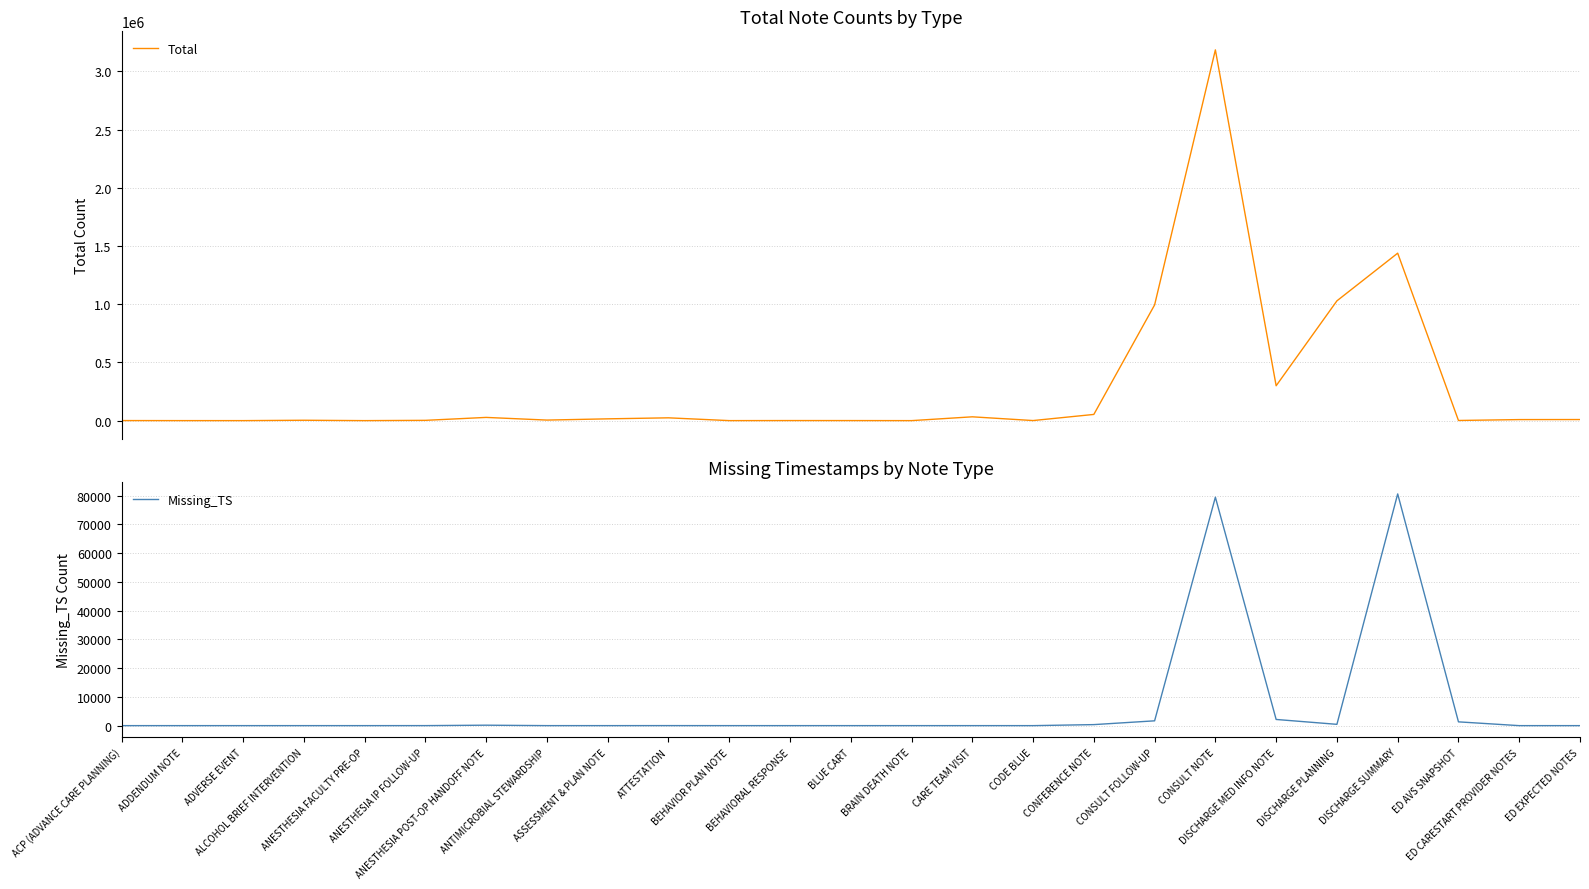

At which label does Total reach its minimum?

BRAIN DEATH NOTE